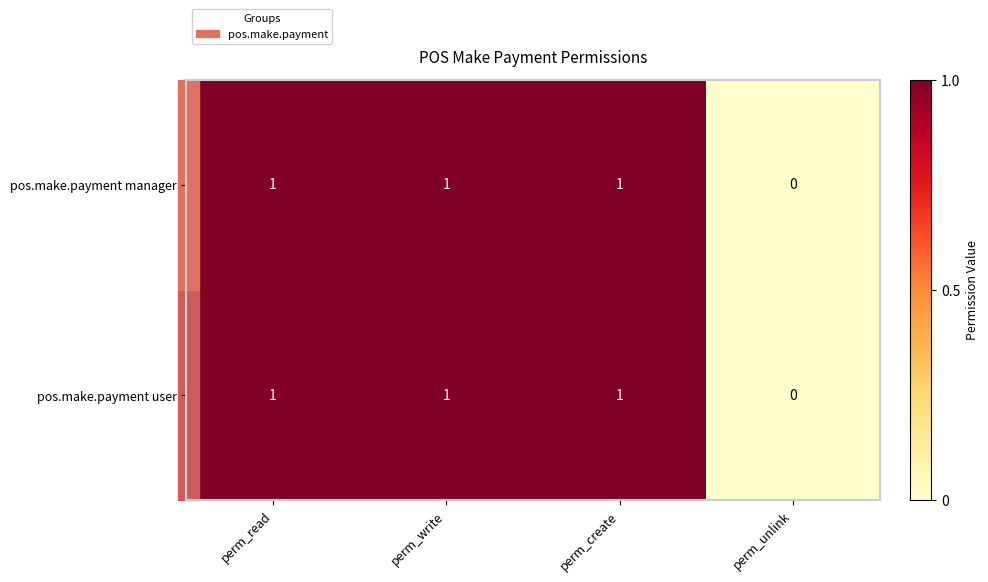

Which category has the lowest value in the pos.make.payment user series?

perm_unlink